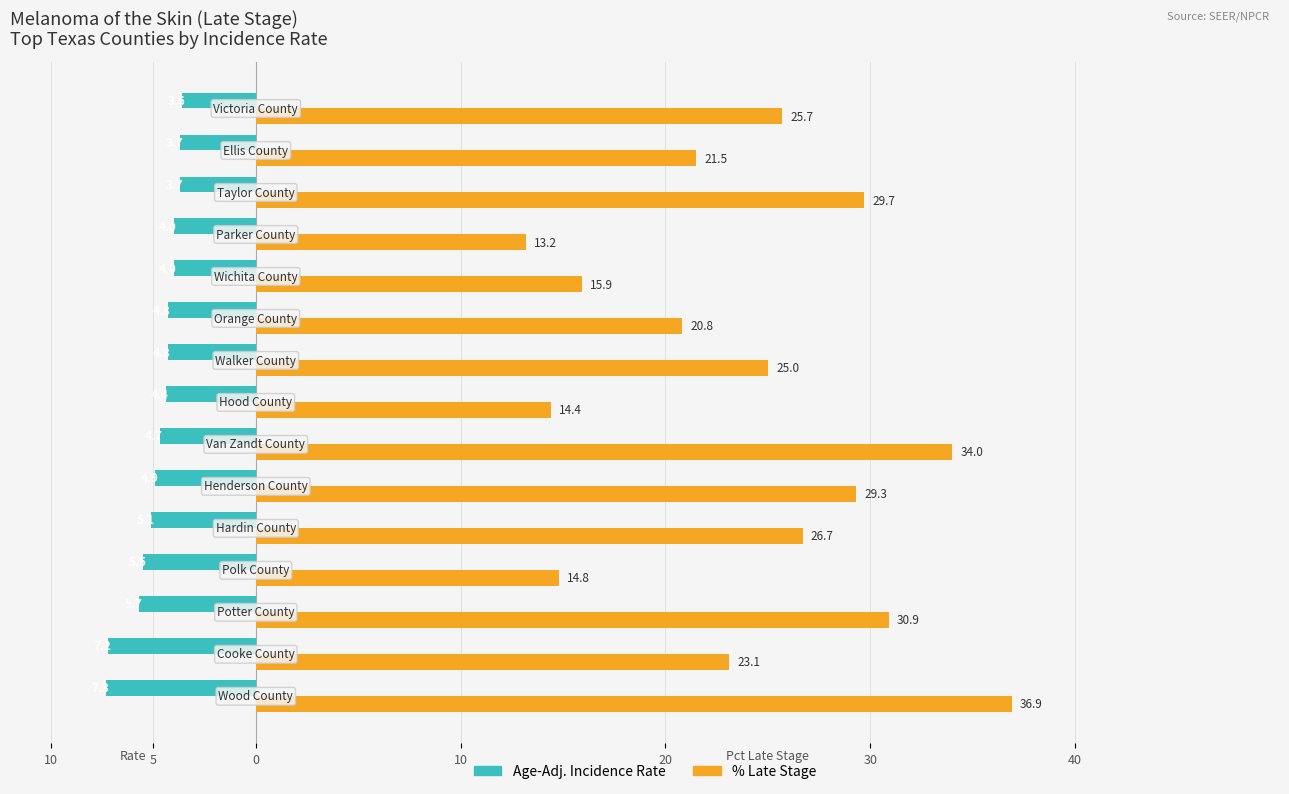

What is the sum of all % Late Stage values?

361.9